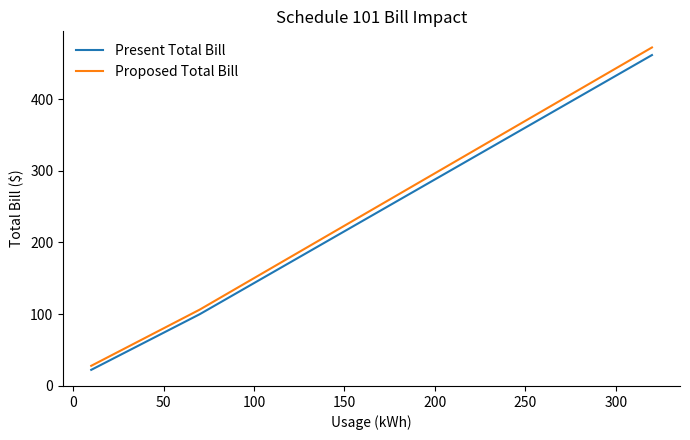

What is the maximum value shown in the chart?

471.9